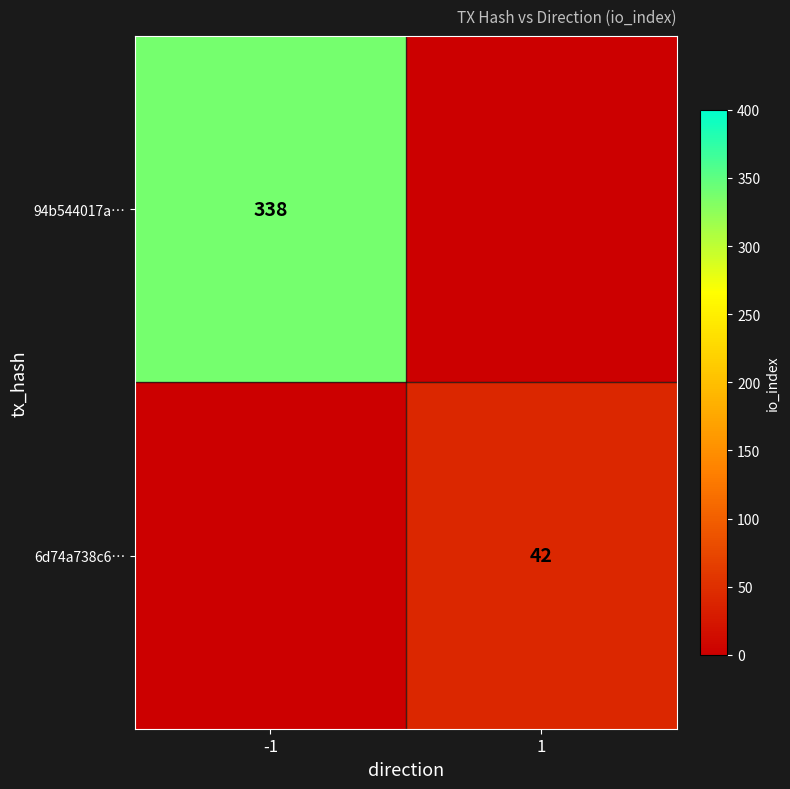

Is it true that 94b544017a… equals 338 at -1?

True